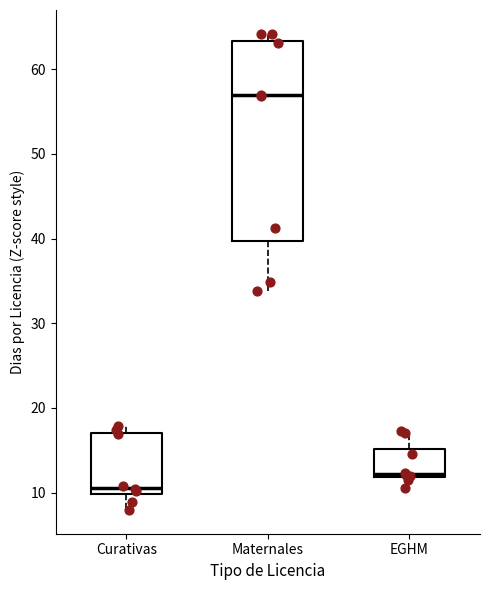

Where is the lower edge of the box for EGHM on the y-axis? The values are not printed on the chart, so give them approximately, as read against the axis.

12